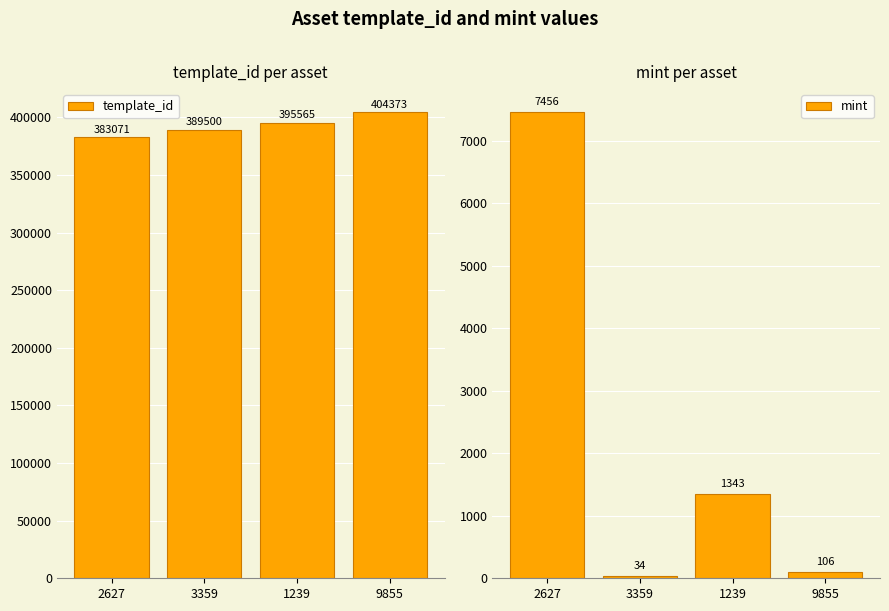

Rank the categories by mint value from lowest to highest.

3359, 9855, 1239, 2627